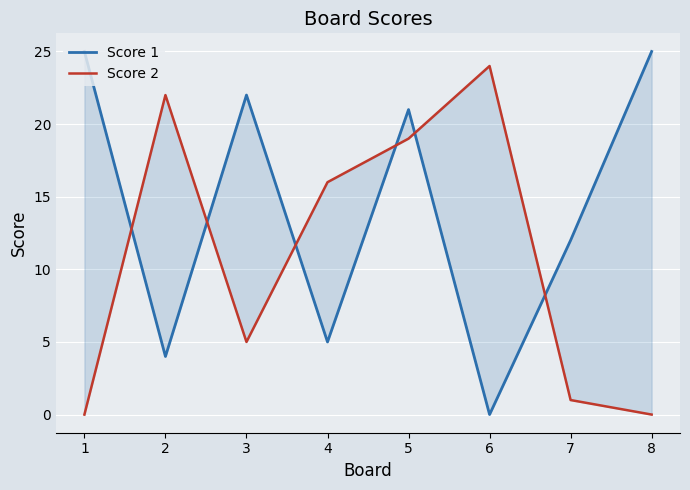

What are all the series names shown in the legend?

Score 1, Score 2